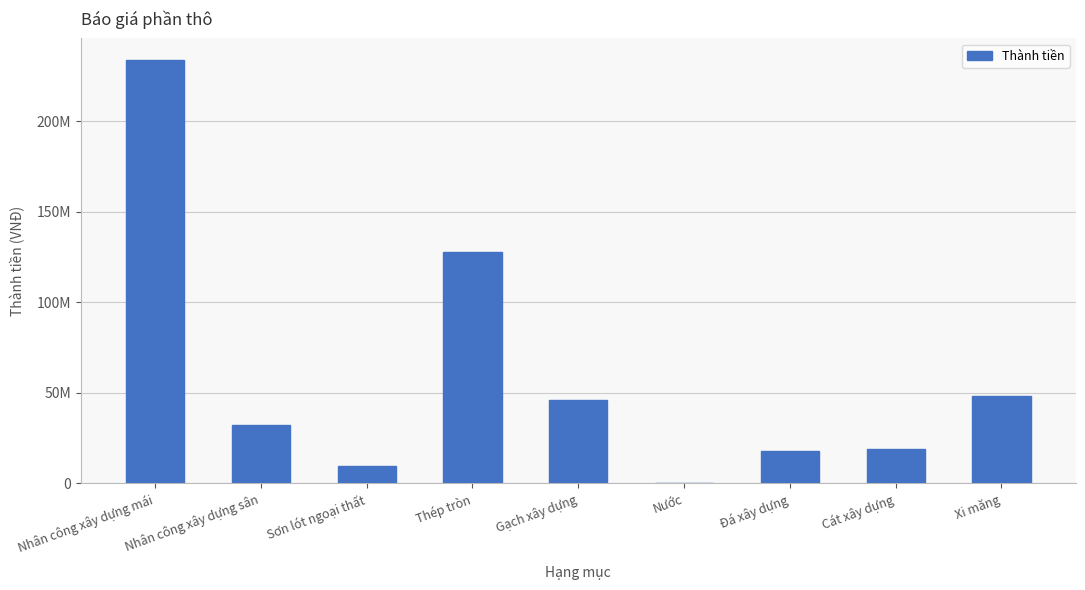

What is the smallest value displayed?

159020